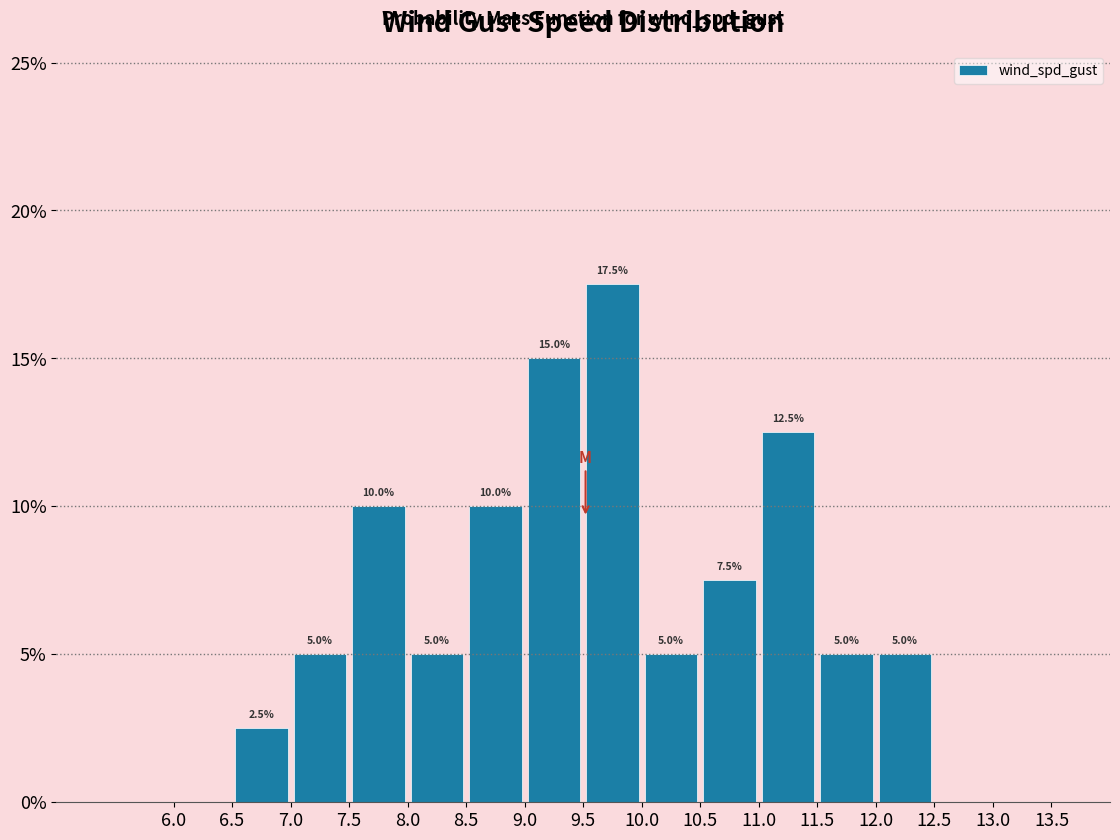

Which range on the x-axis has the tallest bar?

9.5 to 10.0